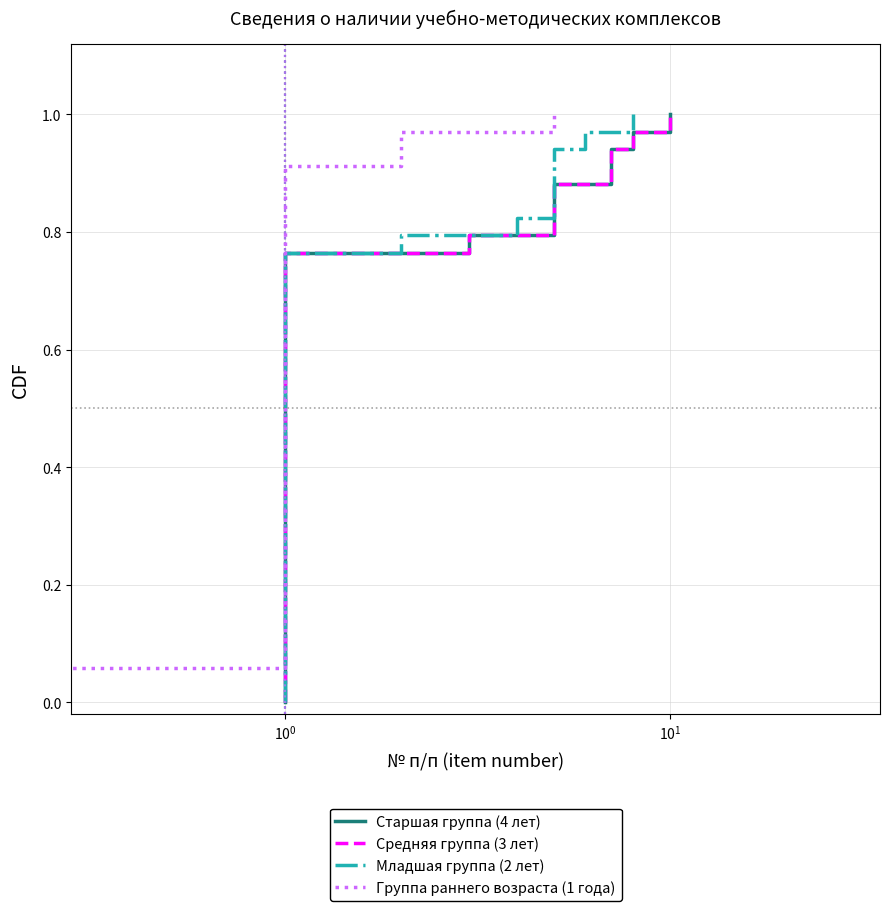

What is the label of the 26th point from the left?

25